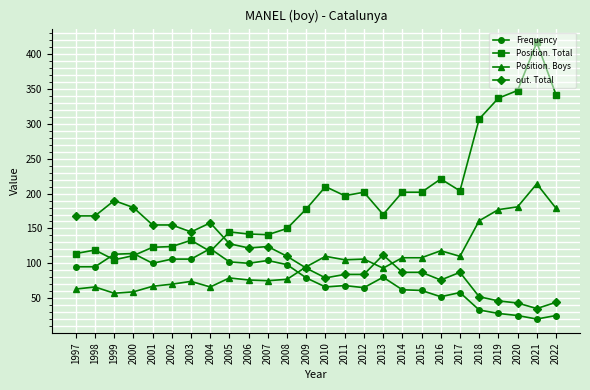

Rank the series at 1998 from highest to lowest value.

out. Total, Position. Total, Frequency, Position. Boys